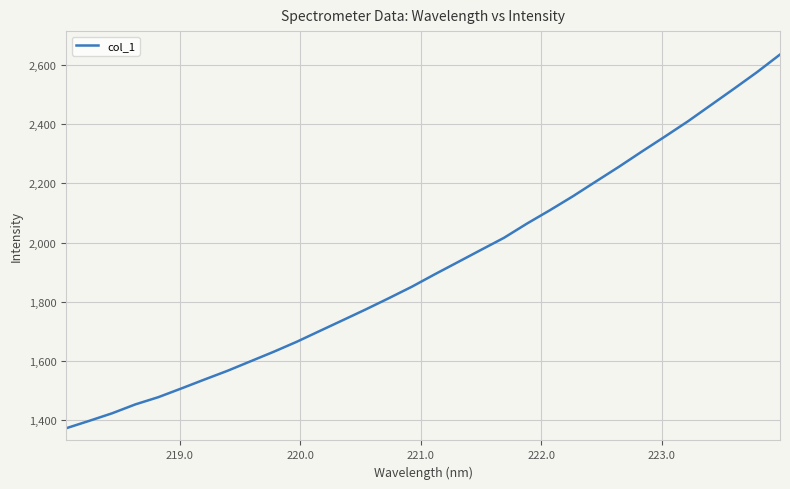

Does the chart display data point markers on the line(s)?

No